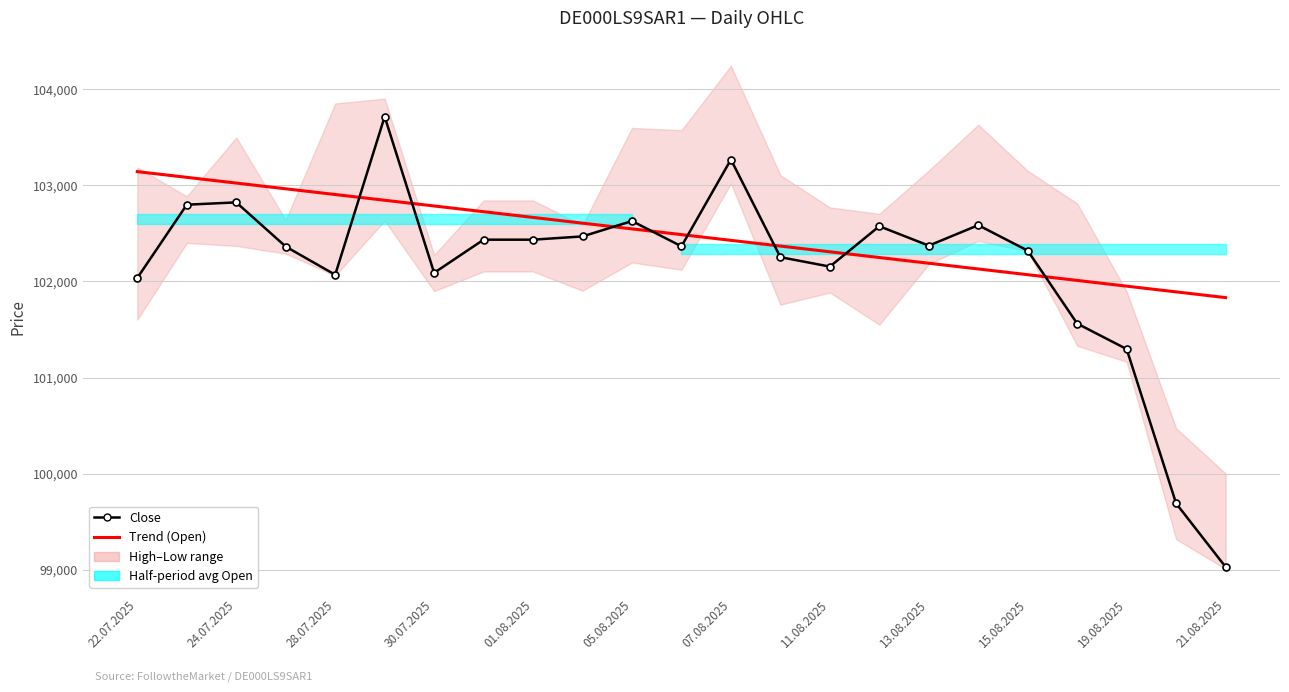

After their last crossing, which series has the higher values: Close or Trend (Open)?

Trend (Open)